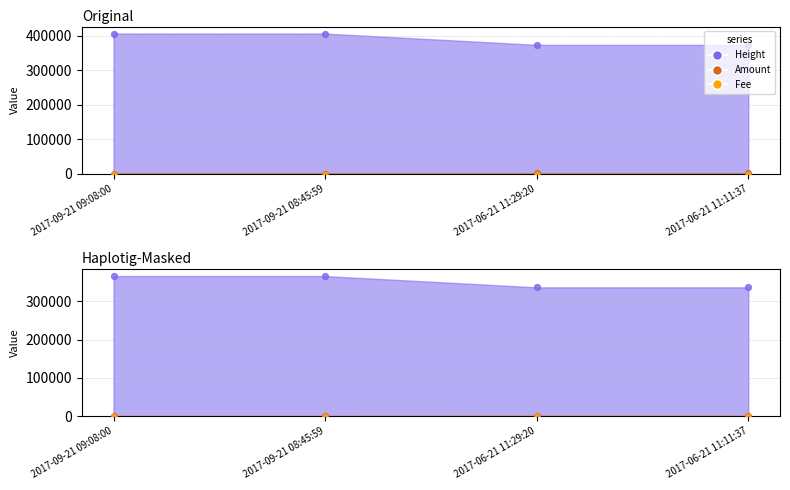

Which series contains the lowest Y value?

Amount